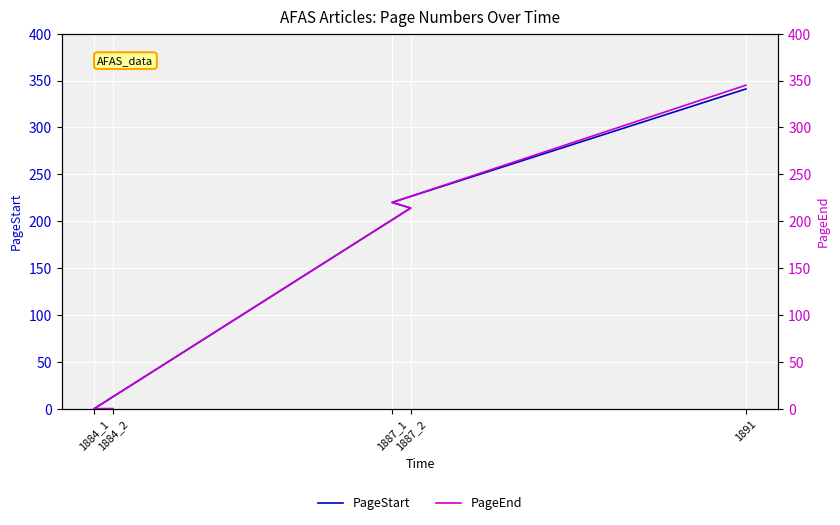

True or false: PageEnd and PageStart intersect in this chart.

False